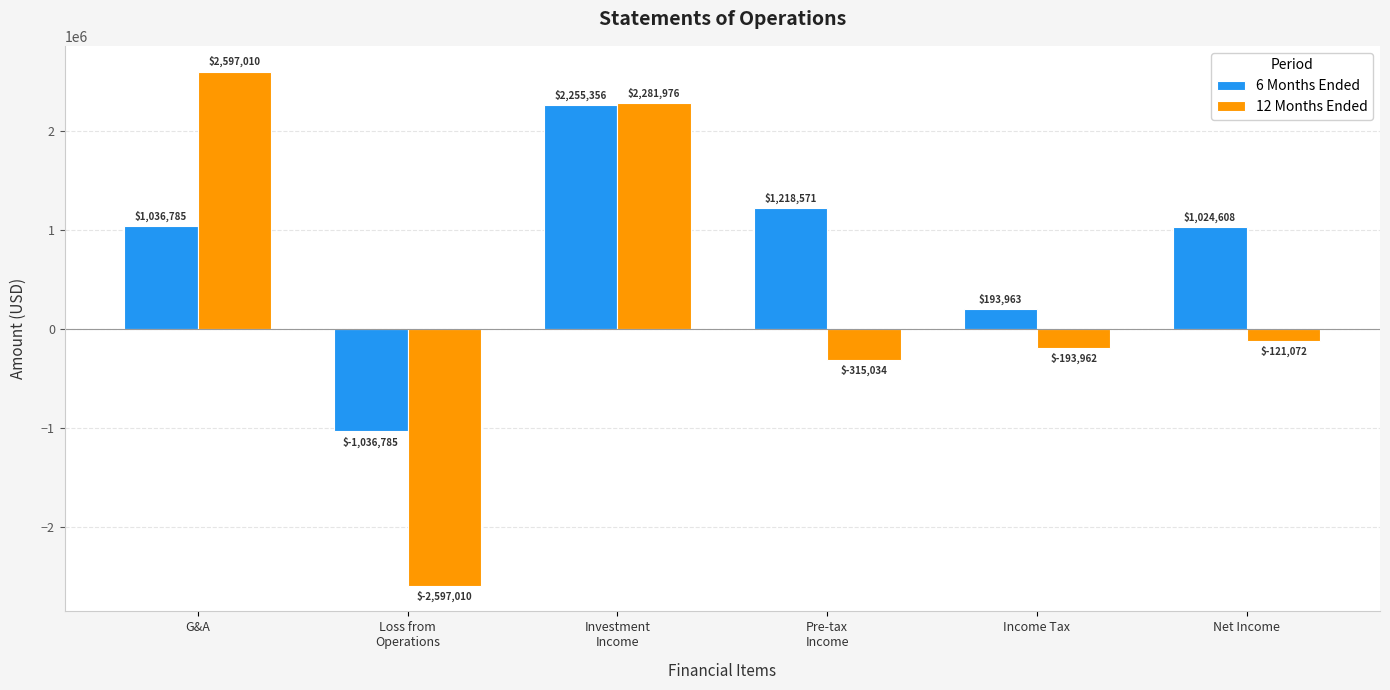

Is it true that 12 Months Ended equals -2597010 at Loss from
Operations?

True